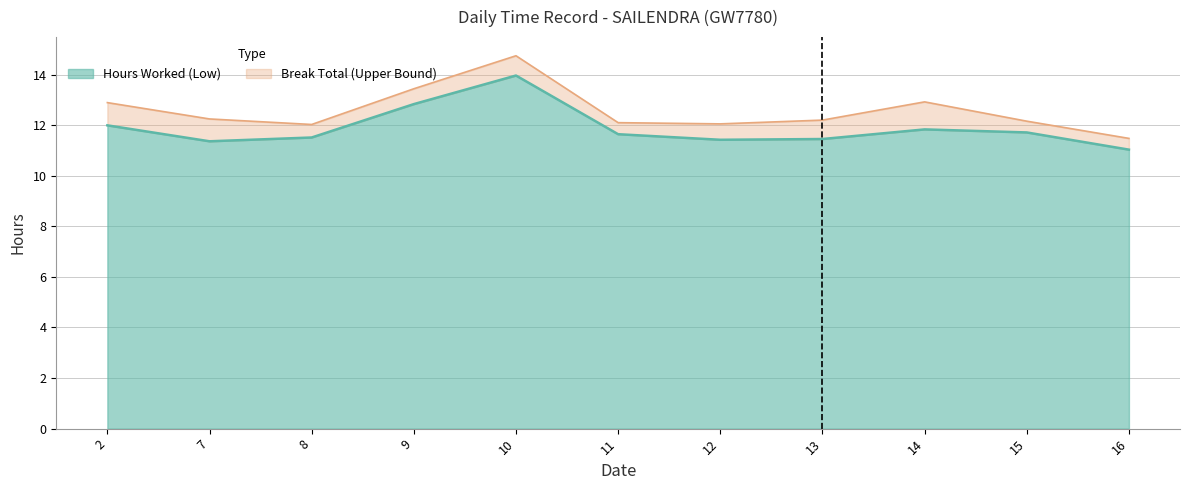

What is the ratio of the value at 7 to the value at 10?

0.8